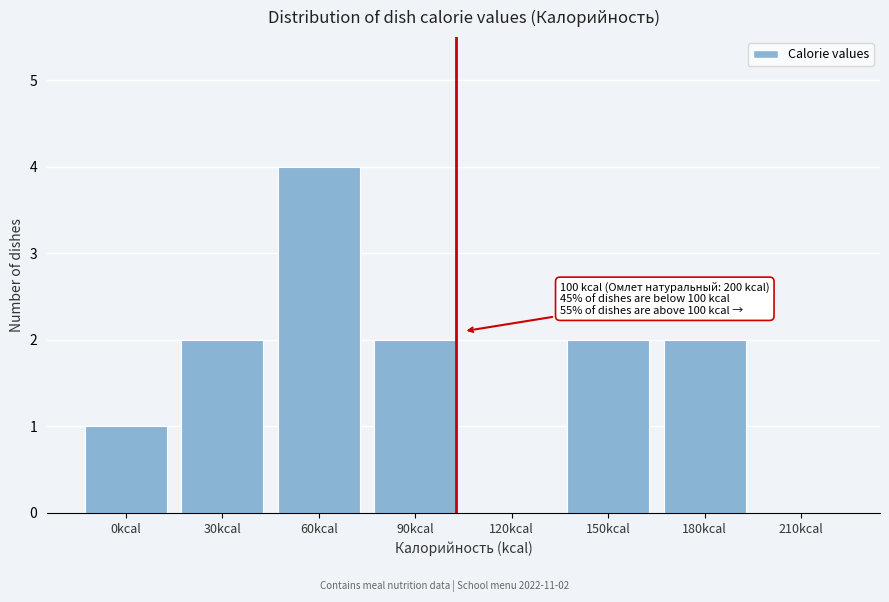

Reading left to right, extract all data points from this chart.

0kcal=1	30kcal=2	60kcal=4	90kcal=2	120kcal=0	150kcal=2	180kcal=2	210kcal=0